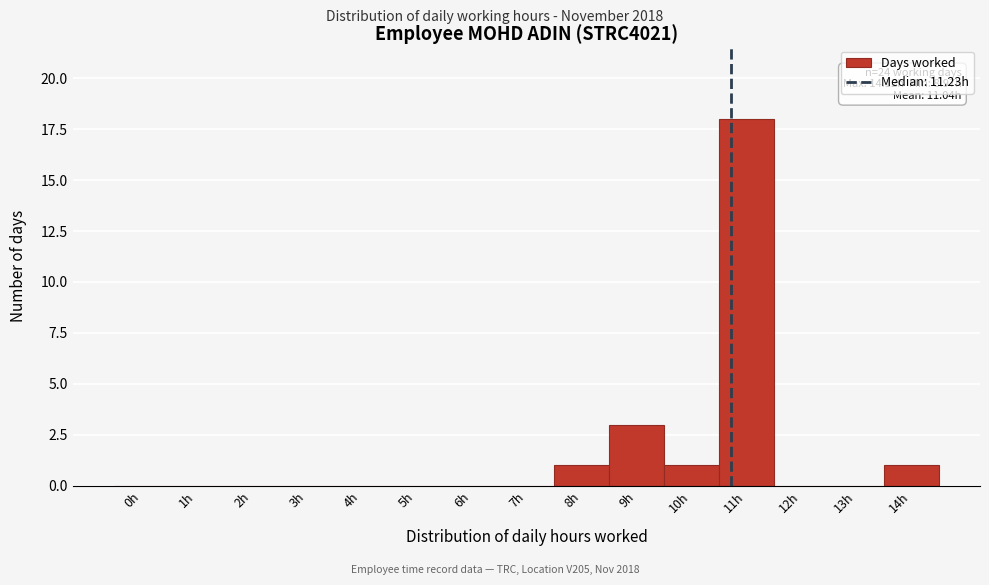

Reading left to right, transcribe all the data shown in this chart.

0h=0	1h=0	2h=0	3h=0	4h=0	5h=0	6h=0	7h=0	8h=1	9h=3	10h=1	11h=18	12h=0	13h=0	14h=1